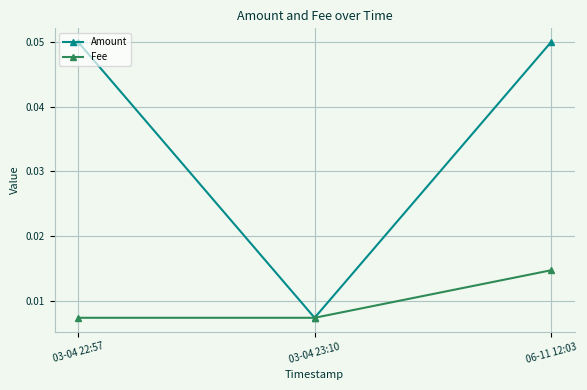

Which series changed the most between 03-04 23:10 and 06-11 12:03?

Amount